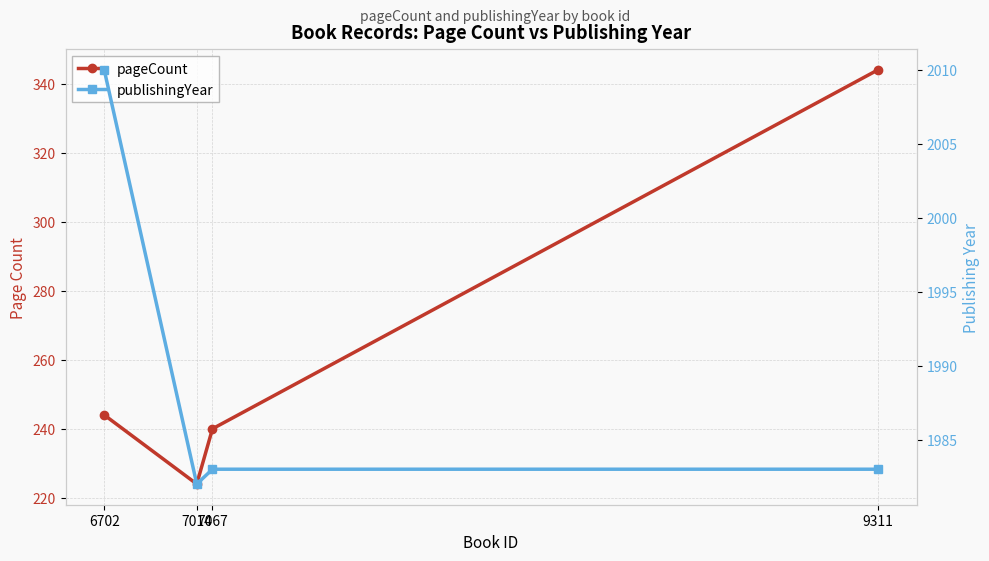

True or false: publishingYear and pageCount intersect in this chart.

False